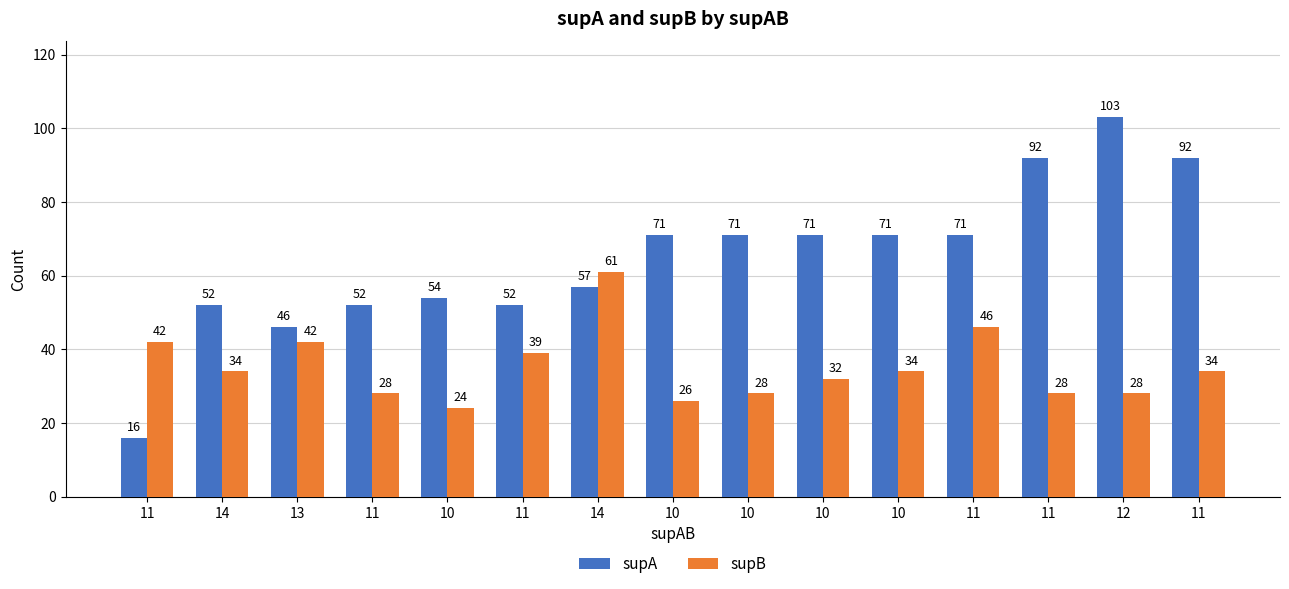

Is the value of supB at 11 greater than the value of supA at 11?

Yes